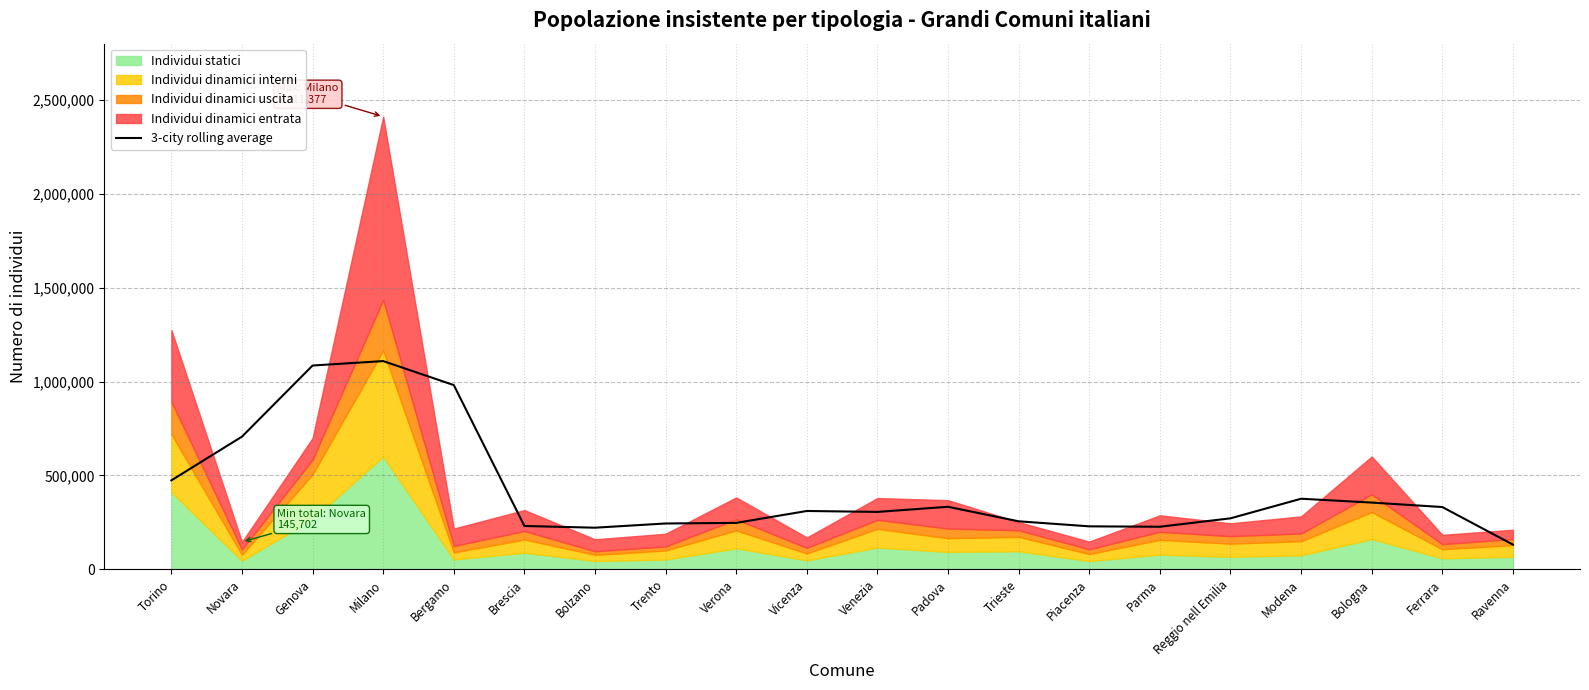

What is the approximate value at Trento?

243718.0